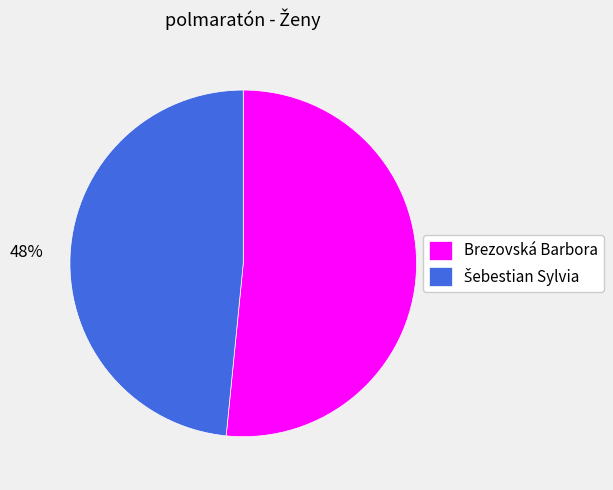

What percentage is the Brezovská Barbora slice, to the nearest percent?

52%